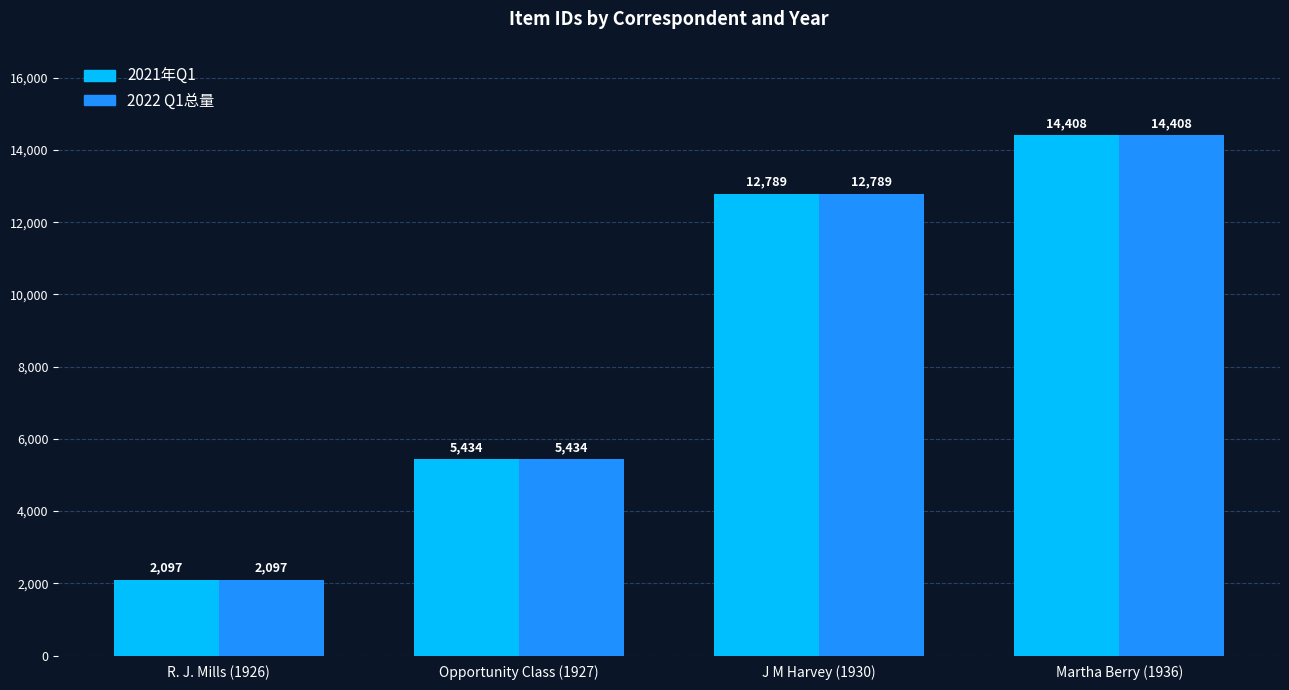

Reading left to right, list all the values displayed in this chart.

2021年Q1: R. J. Mills (1926)=2097	Opportunity Class (1927)=5434	J M Harvey (1930)=12789	Martha Berry (1936)=14408
2022 Q1总量: R. J. Mills (1926)=2097	Opportunity Class (1927)=5434	J M Harvey (1930)=12789	Martha Berry (1936)=14408